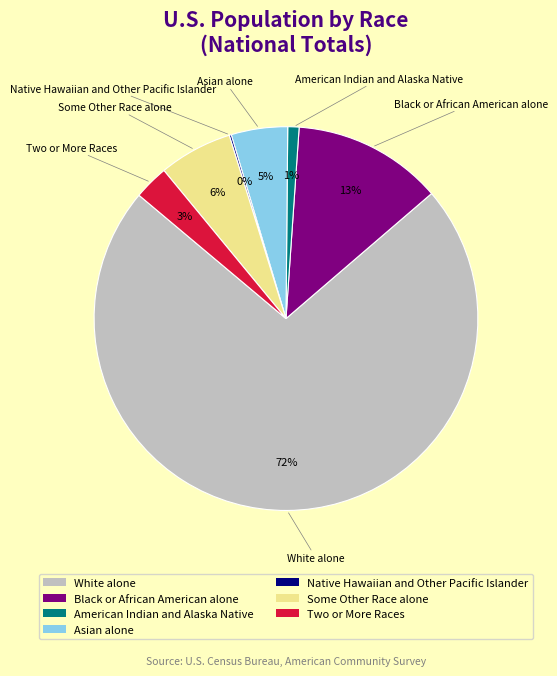

Combined, do Two or More Races and White alone account for over 50%?

Yes